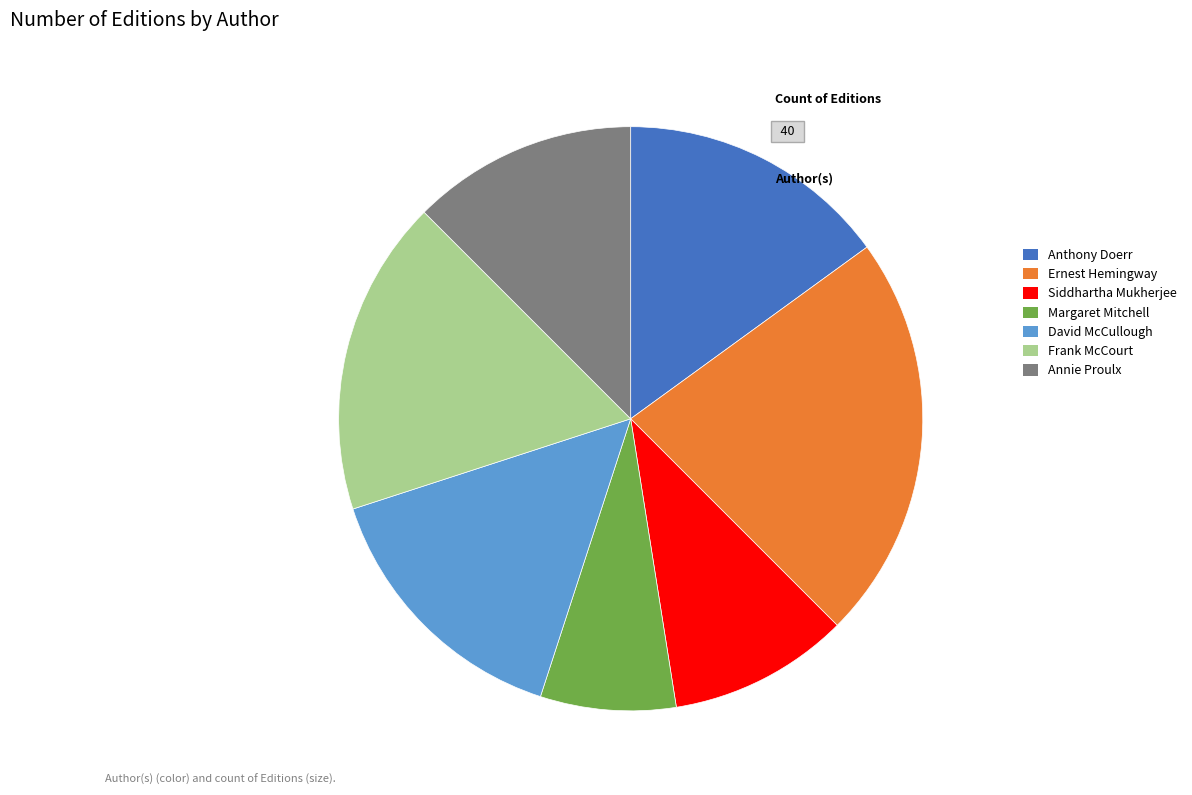

Is the sum of Siddhartha Mukherjee and Frank McCourt greater than half?

No